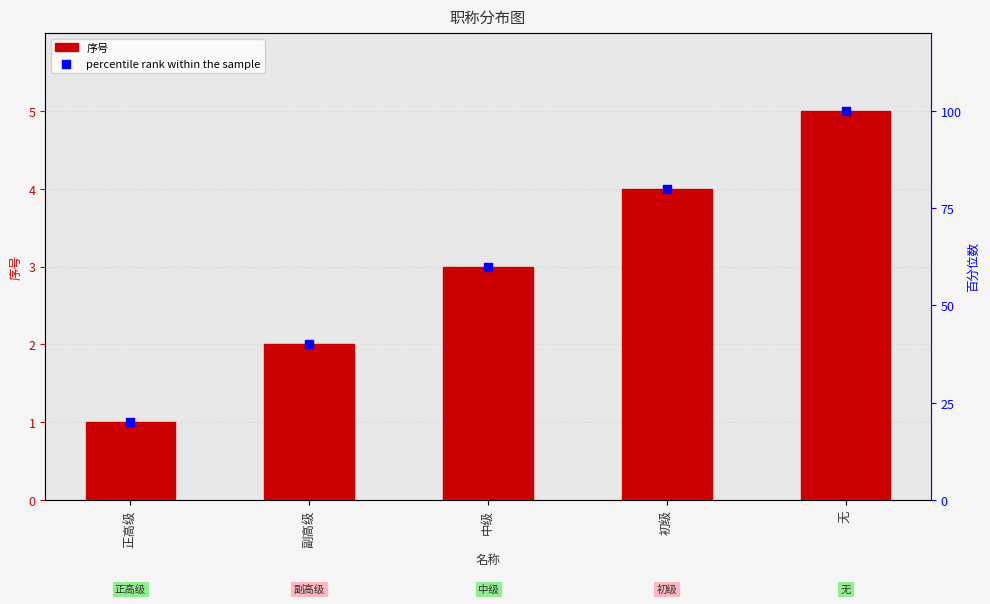

What are all the series names shown in the legend?

序号, percentile rank within the sample